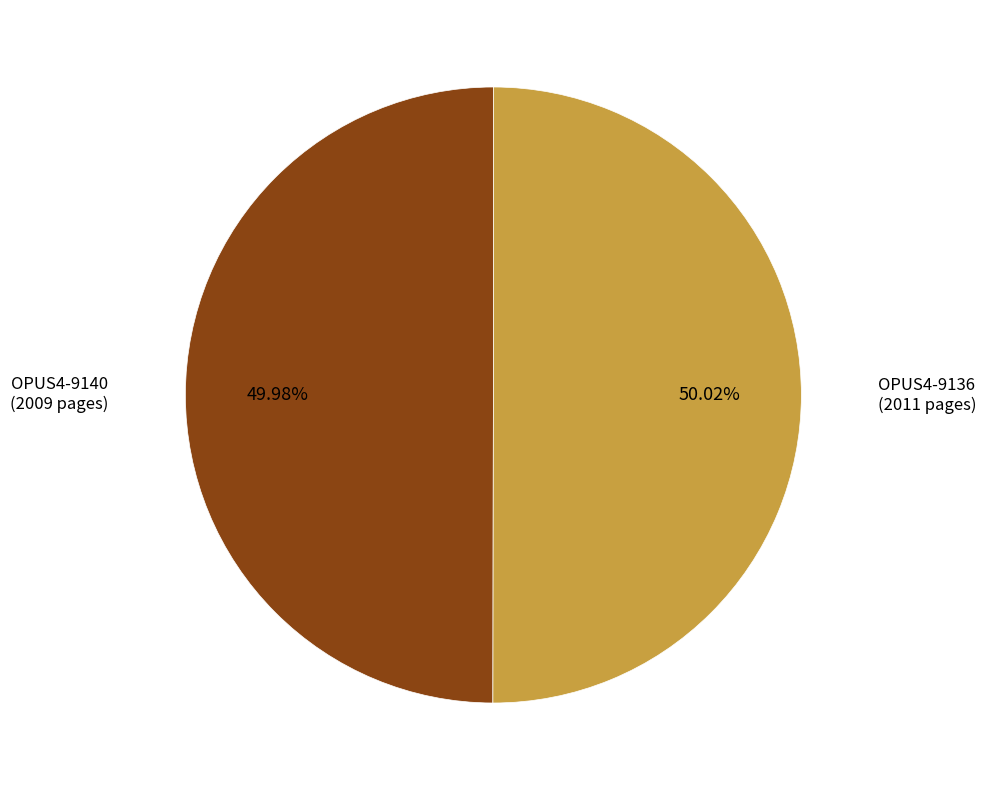

Is there a majority slice in this chart?

Yes